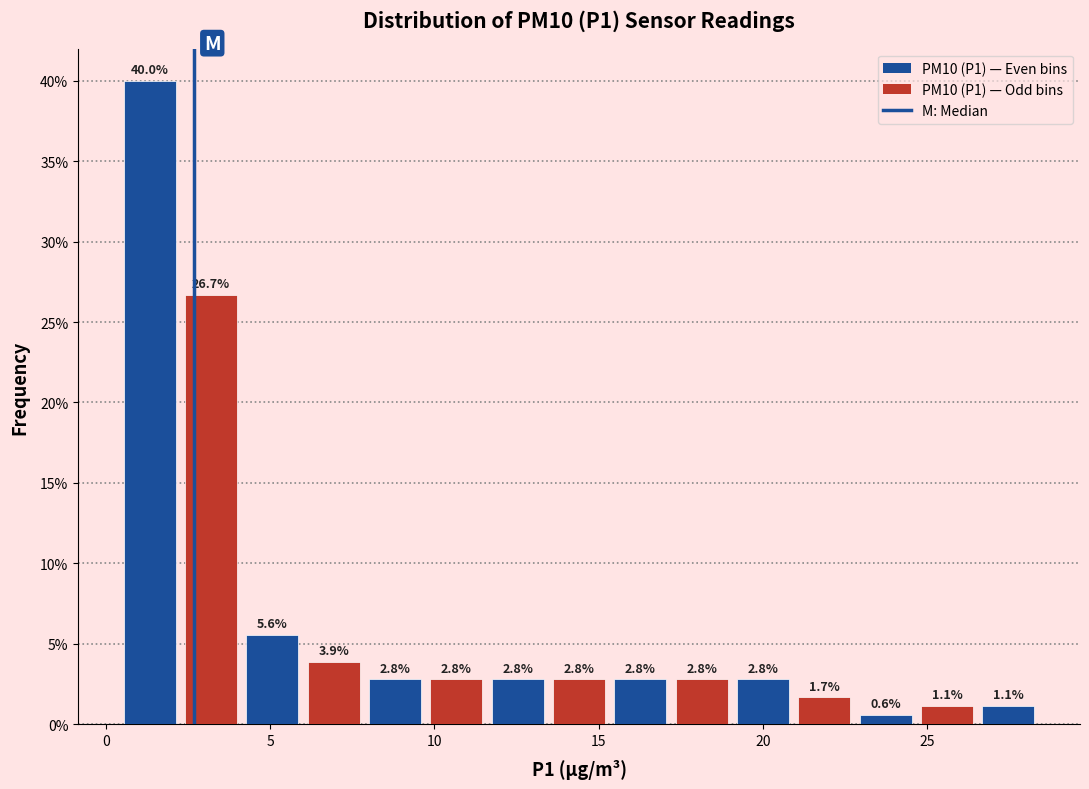

Around what value on the x-axis is the tallest bar? Give the approximate position of its centre, as read against the axis.

1.5